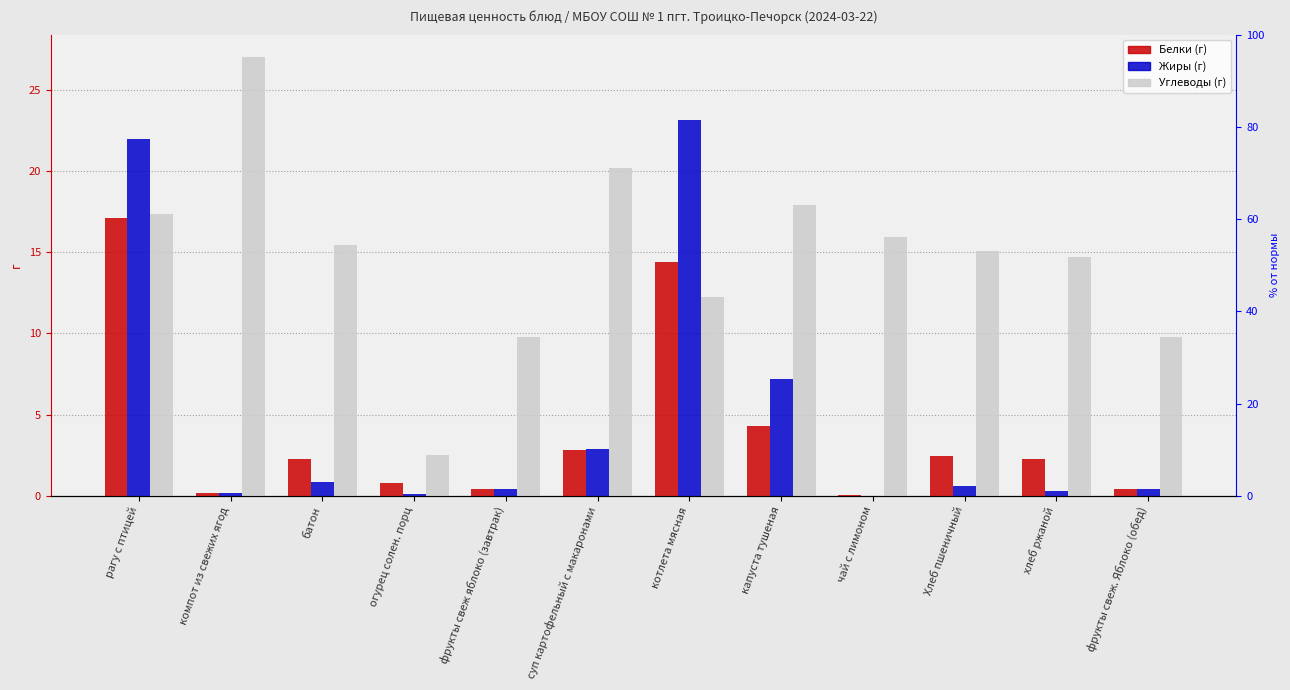

Reading right to left, list all the values displayed in this chart.

Белки: фрукты свеж. Яблоко (обед)=0.4	хлеб ржаной=2.2	Хлеб пшеничный=2.4	чай с лимоном=0.1	капуста тушеная=4.3	котлета мясная=14.4	суп картофельный с макаронами=2.8	фрукты свеж яблоко (завтрак)=0.4	огурец солен. порц=0.8	батон=2.2	компот из свежих ягод=0.2	рагу с птицей=17.1
Жиры: фрукты свеж. Яблоко (обед)=0.4	хлеб ржаной=0.3	Хлеб пшеничный=0.6	чай с лимоном=0.0	капуста тушеная=7.2	котлета мясная=23.1	суп картофельный с макаронами=2.9	фрукты свеж яблоко (завтрак)=0.4	огурец солен. порц=0.1	батон=0.9	компот из свежих ягод=0.2	рагу с птицей=21.9
Углеводы: фрукты свеж. Яблоко (обед)=9.8	хлеб ржаной=14.7	Хлеб пшеничный=15.1	чай с лимоном=15.9	капуста тушеная=17.9	котлета мясная=12.2	суп картофельный с макаронами=20.2	фрукты свеж яблоко (завтрак)=9.8	огурец солен. порц=2.5	батон=15.4	компот из свежих ягод=27.0	рагу с птицей=17.3